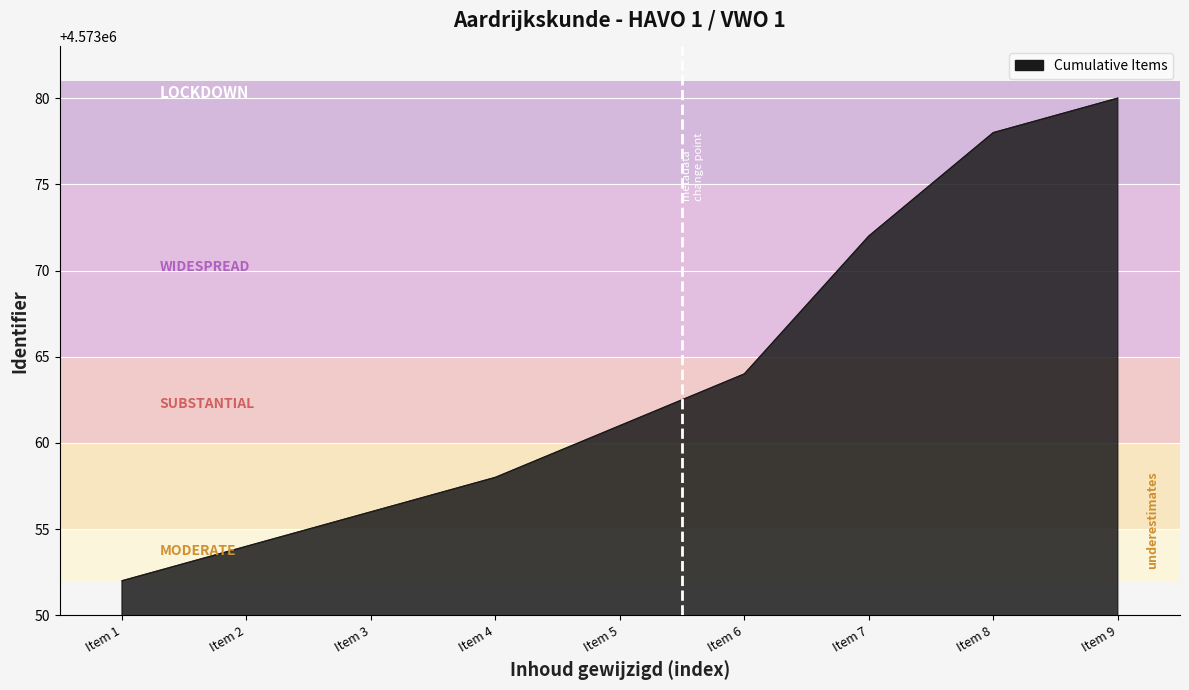

Count the number of data series in this chart.

1